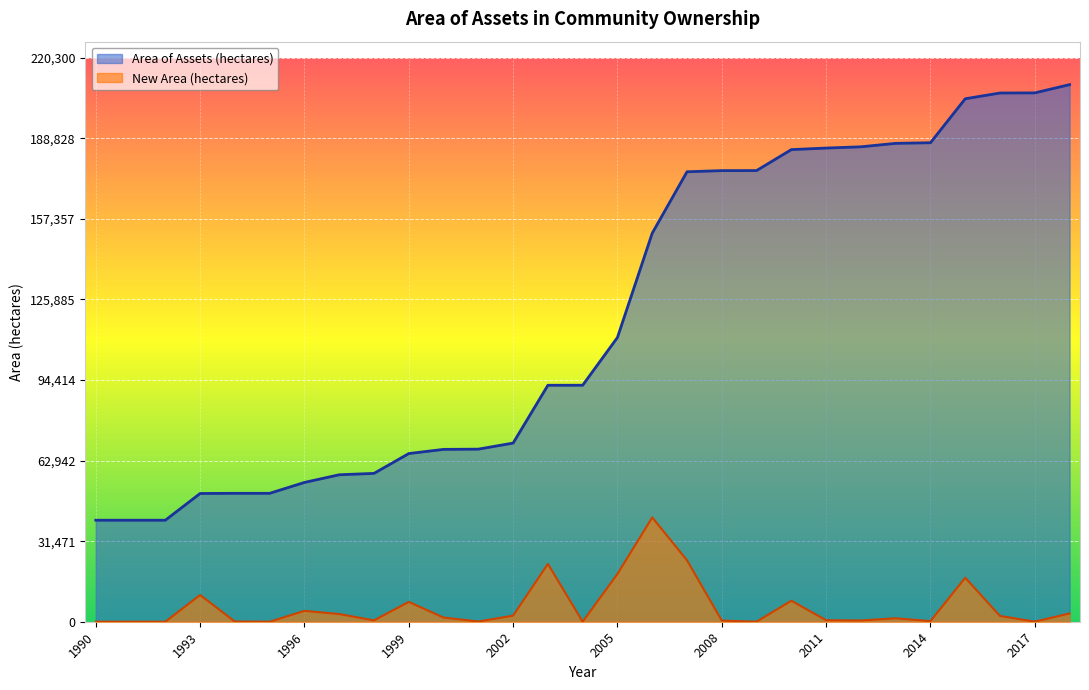

True or false: Area of Assets (hectares) and New Area (hectares) cross at least once.

False